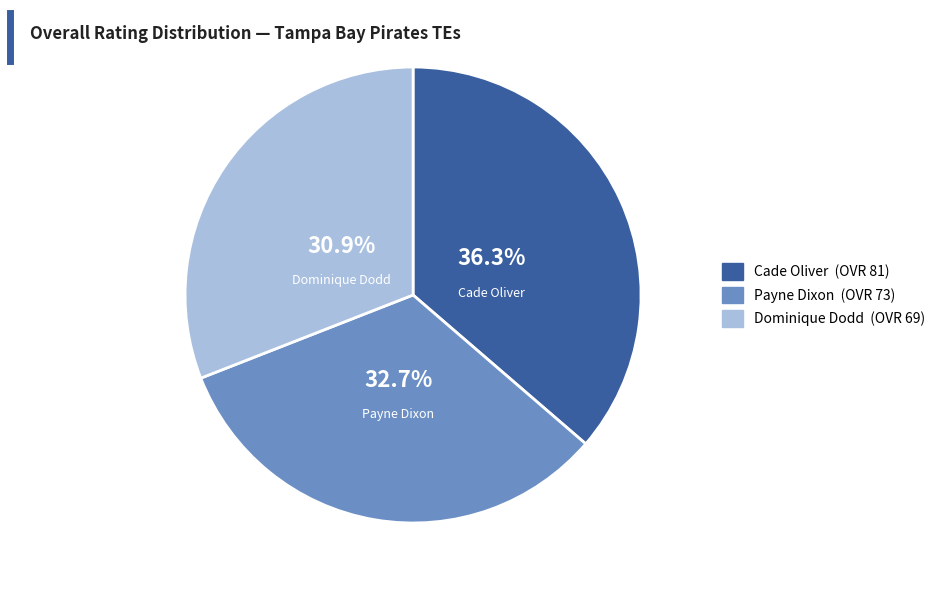

The Cade Oliver slice represents 36% of the pie. True or false?

True